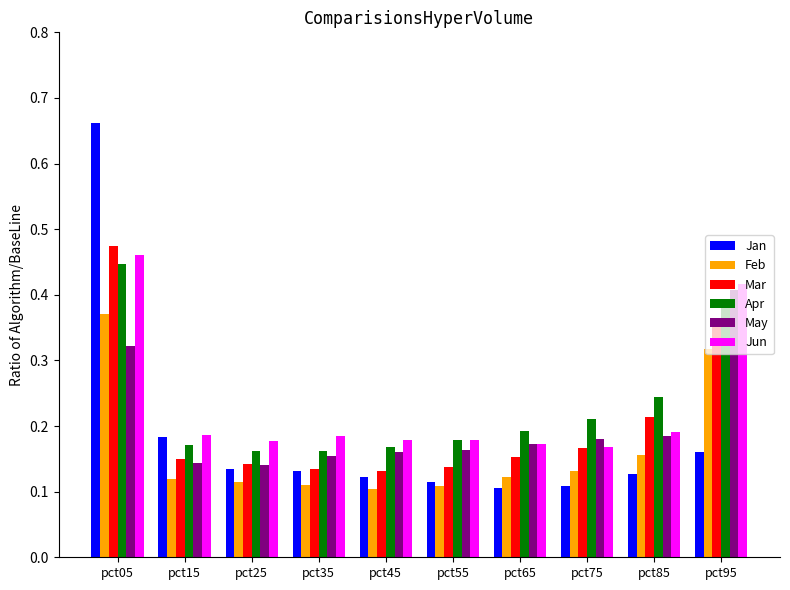

Which label corresponds to the largest value in the chart?

pct05